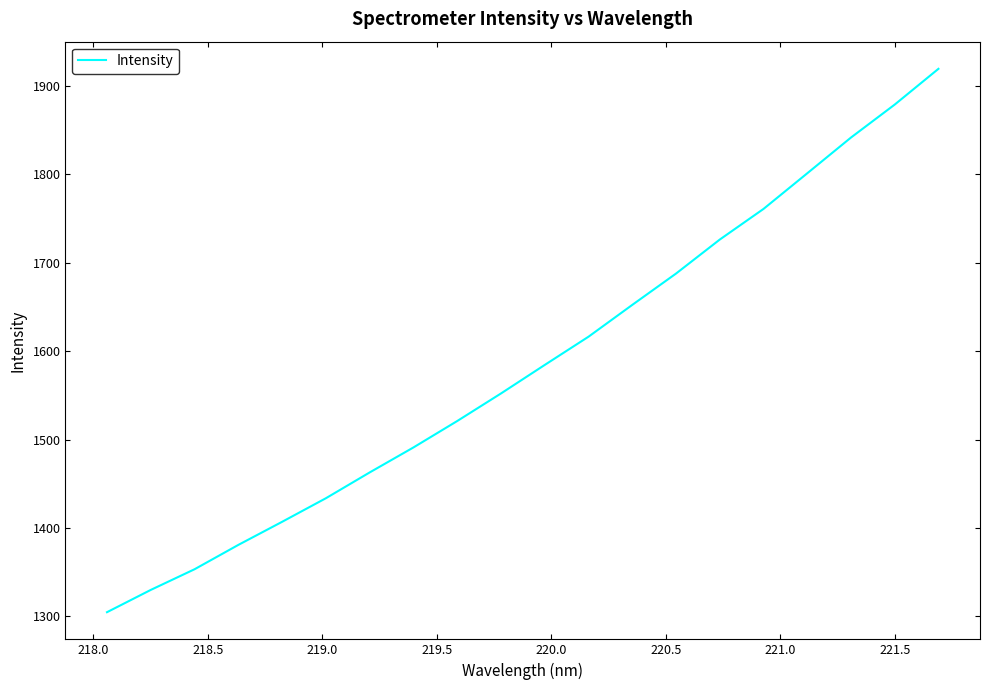

What is the smallest value displayed?

1304.6